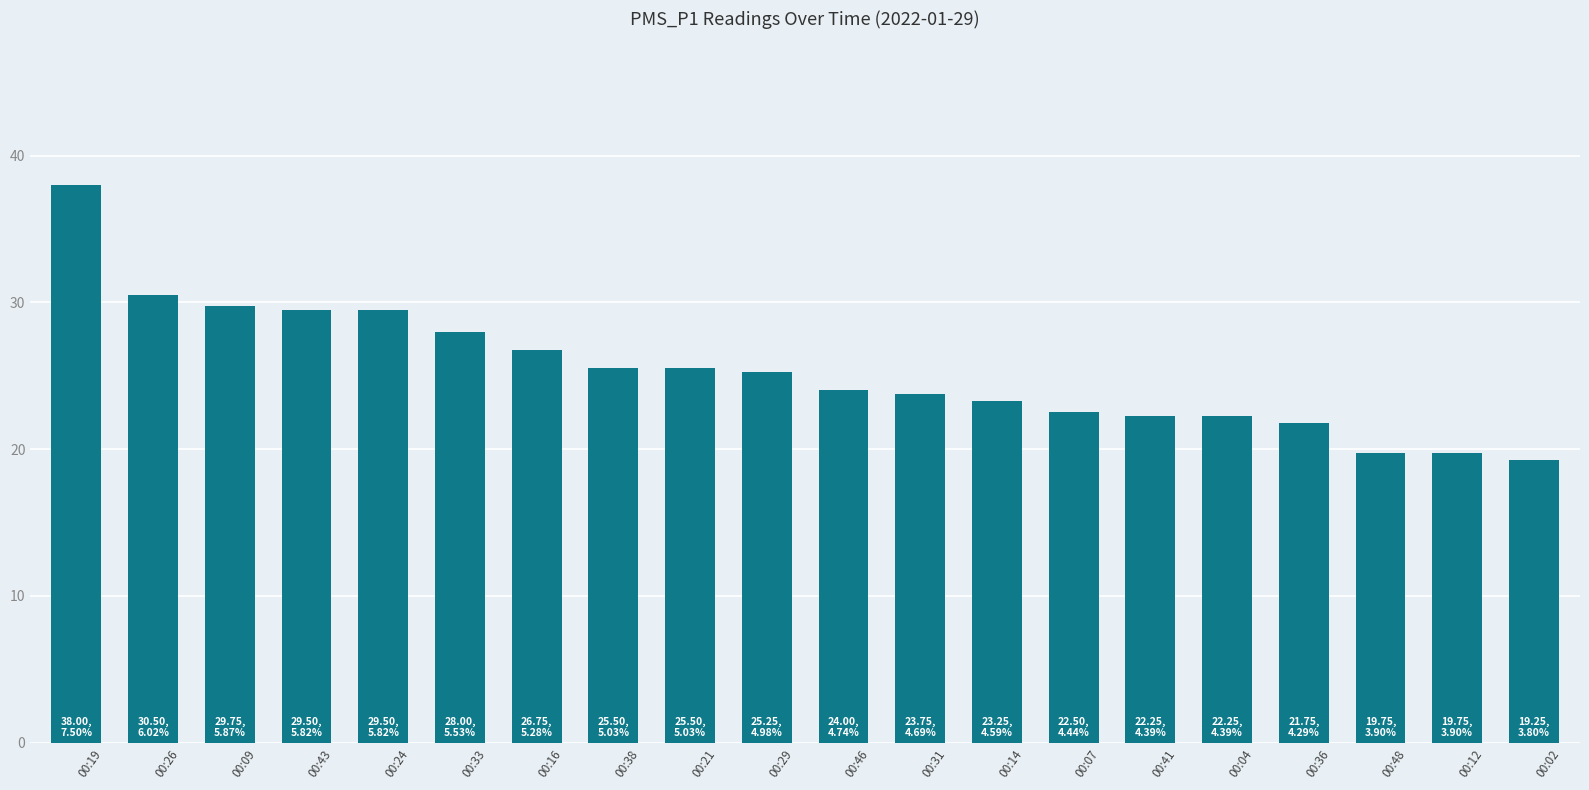

At which category does the chart reach its peak across all series?

00:19